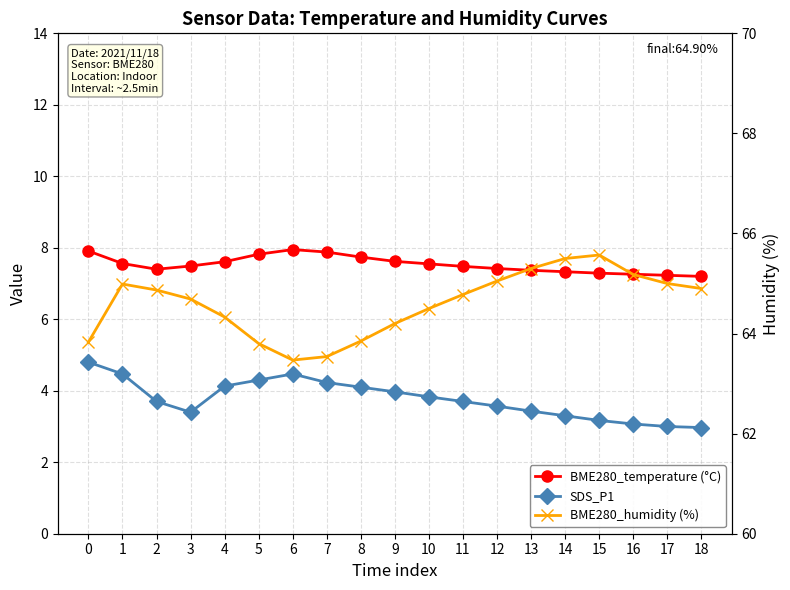

What is the maximum value for SDS_P1?

4.8